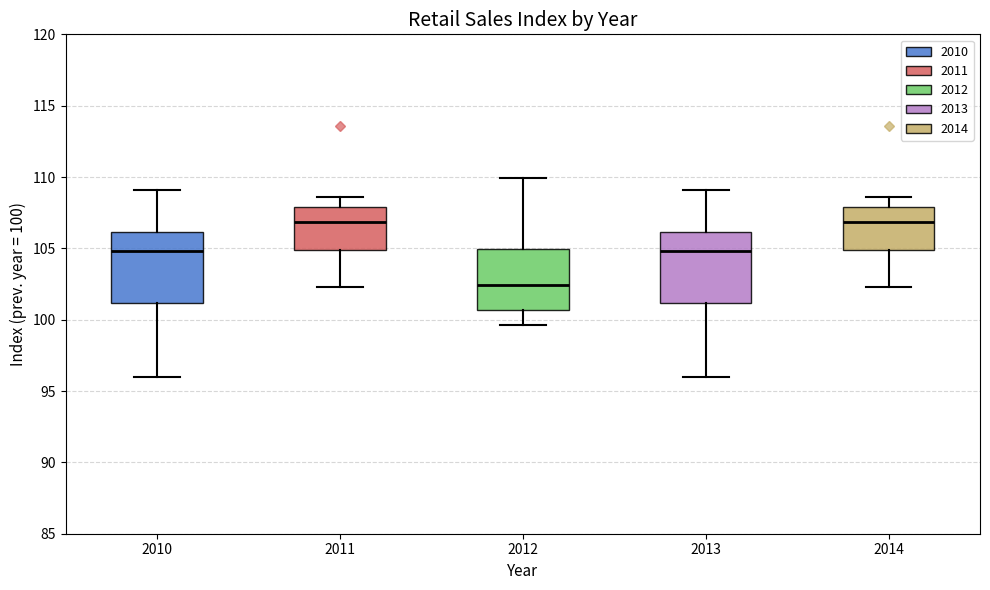

Reading left to right, transcribe this box plot: for each box, give where its median line is, the range the box spans, and where its two whiskers end, as read against the y-axis. The values are not printed on the chart, so give them approximately, as read against the axis.

2010: median 105.0, box 101.0 to 106.0, whiskers 96.0 to 109.0
2011: median 107.0, box 105.0 to 108.0, whiskers 102.5 to 108.5
2012: median 102.5, box 100.5 to 105.0, whiskers 99.5 to 110.0
2013: median 105.0, box 101.0 to 106.0, whiskers 96.0 to 109.0
2014: median 107.0, box 105.0 to 108.0, whiskers 102.5 to 108.5